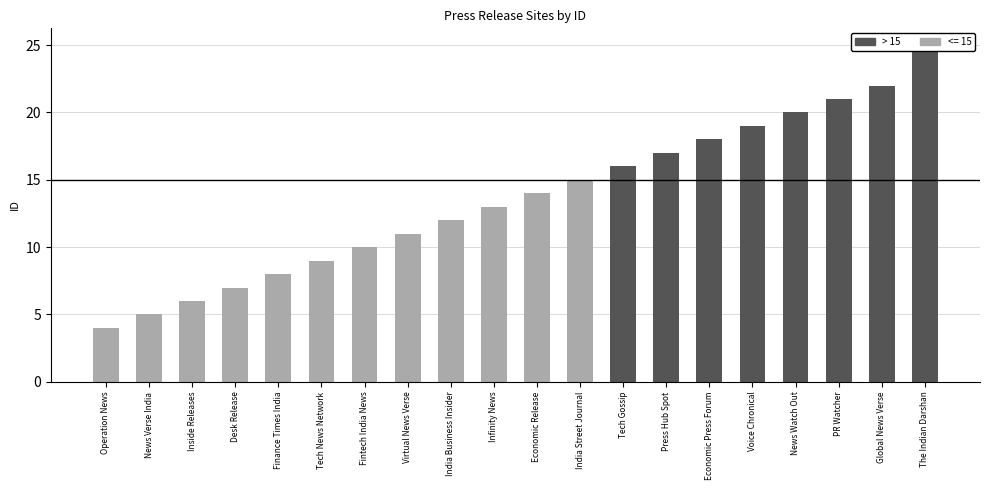

How many data points does each series have?

20